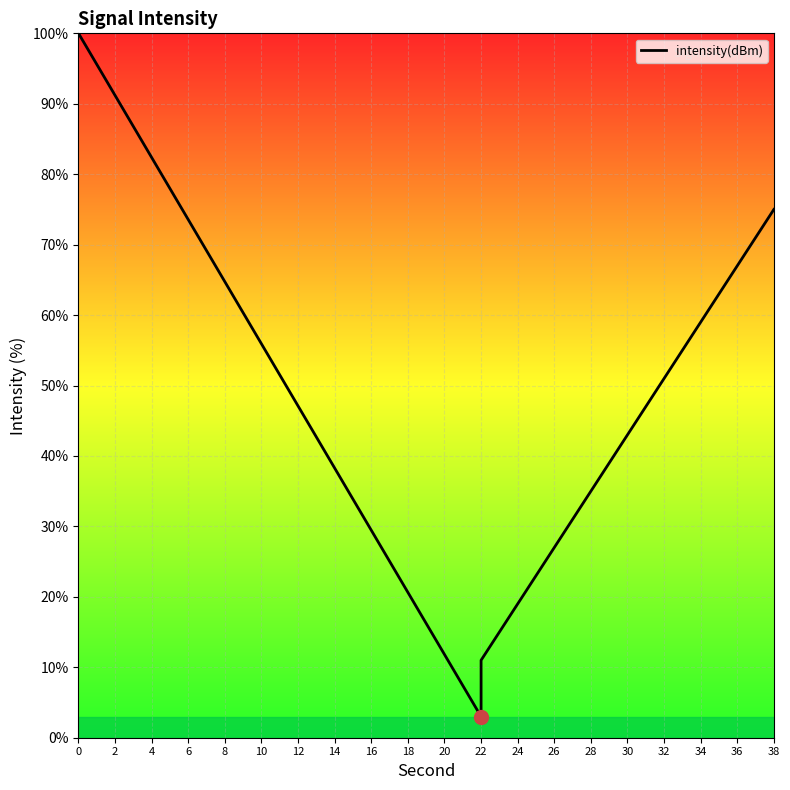

What is the sum of the values at 14 and 6?

111.8